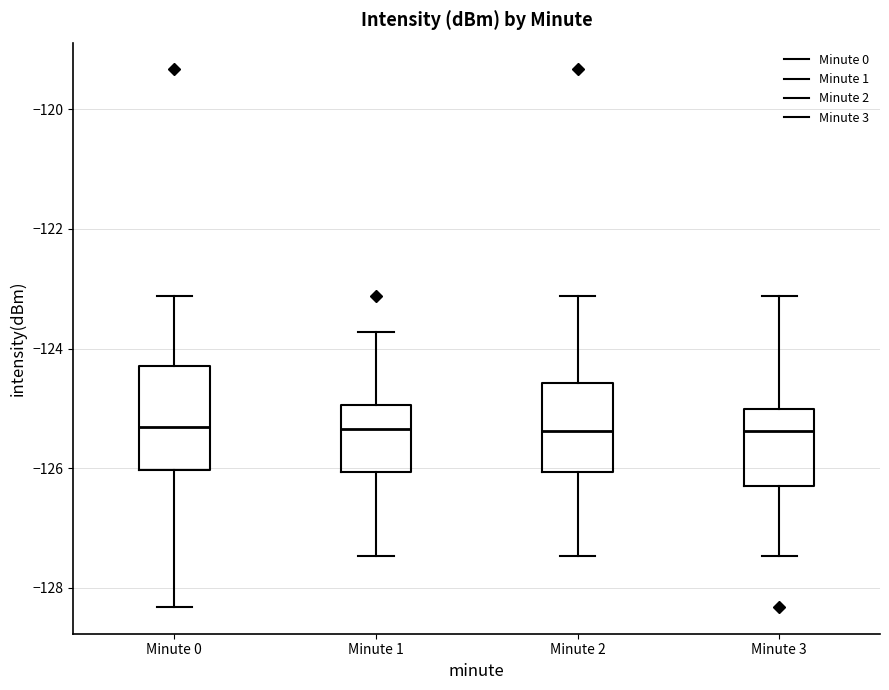

Comparing the boxes themselves (not the whiskers), which one is the tallest?

Minute 0